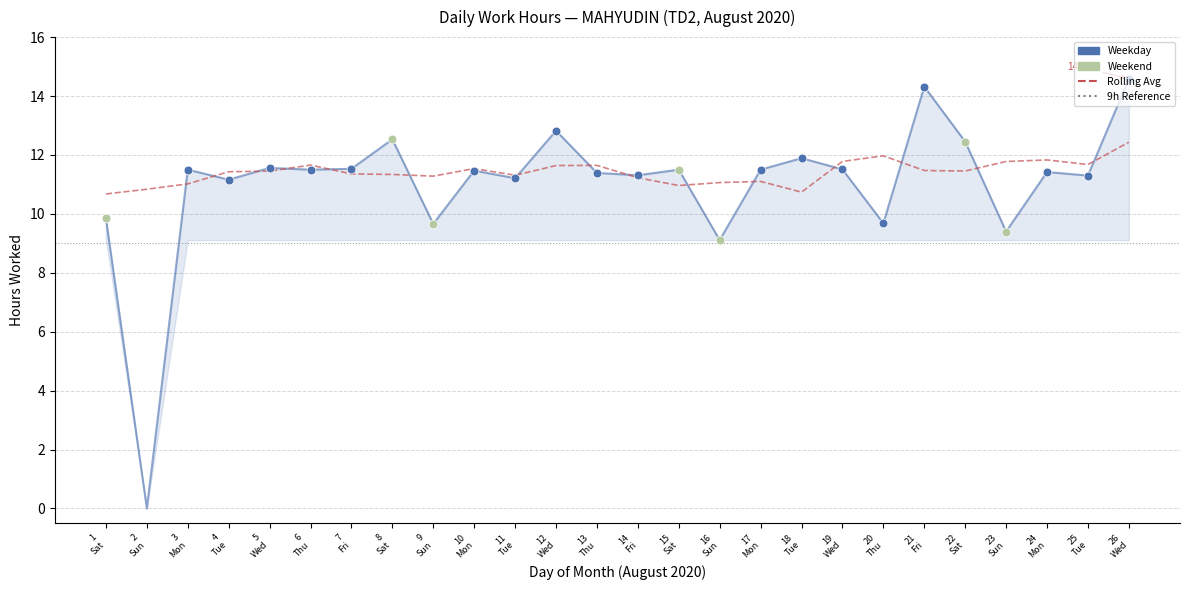

Which has a higher value, 6 Thu or 8 Sat?

8 Sat